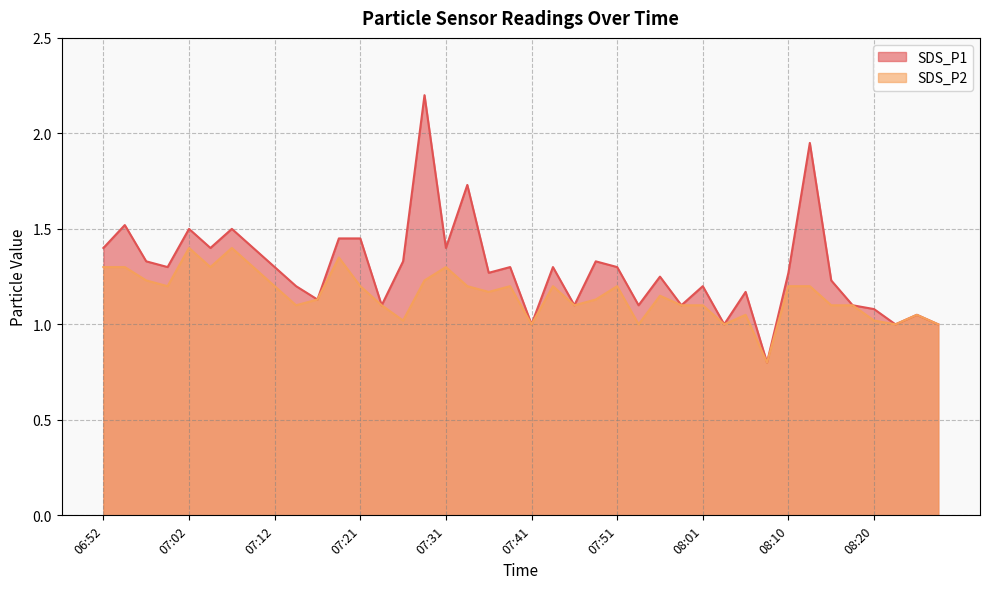

True or false: SDS_P1 and SDS_P2 cross at least once.

False